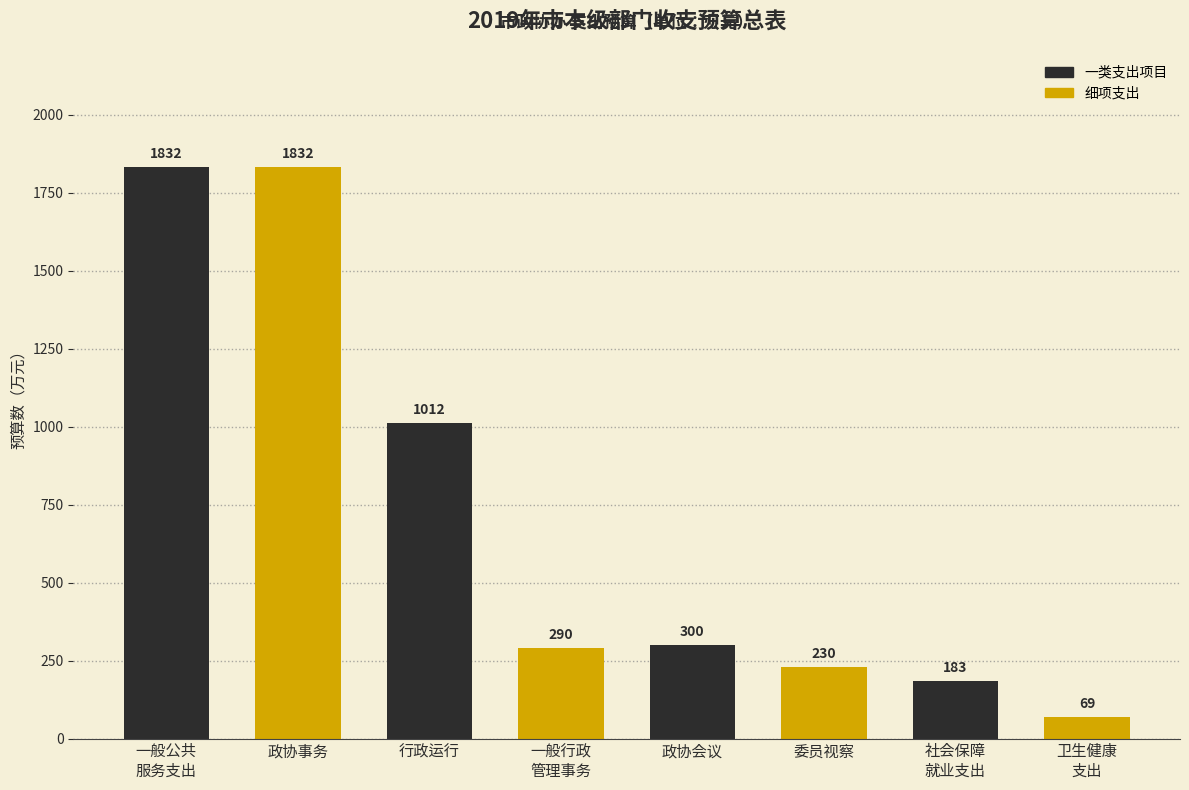

What is the sum of all values?

5747.7